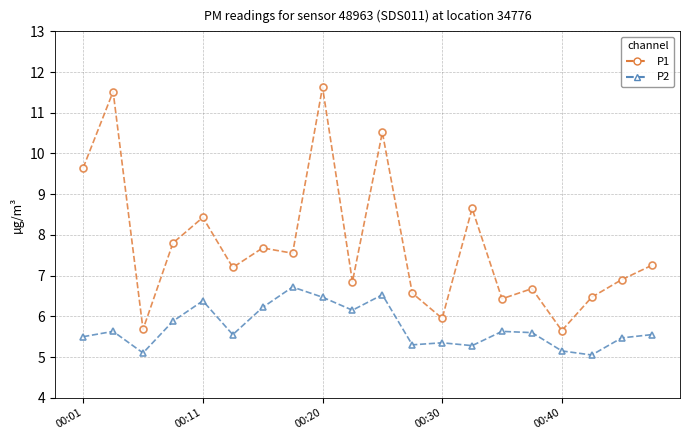

Which series has the largest total across all categories?

P1